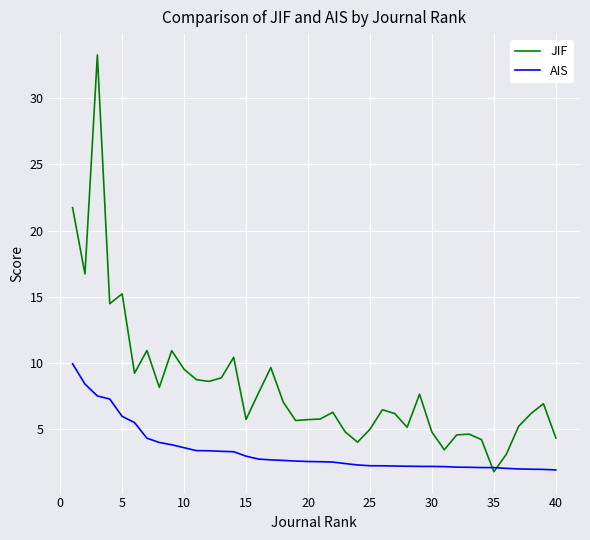

Which series has the largest total across all categories?

JIF